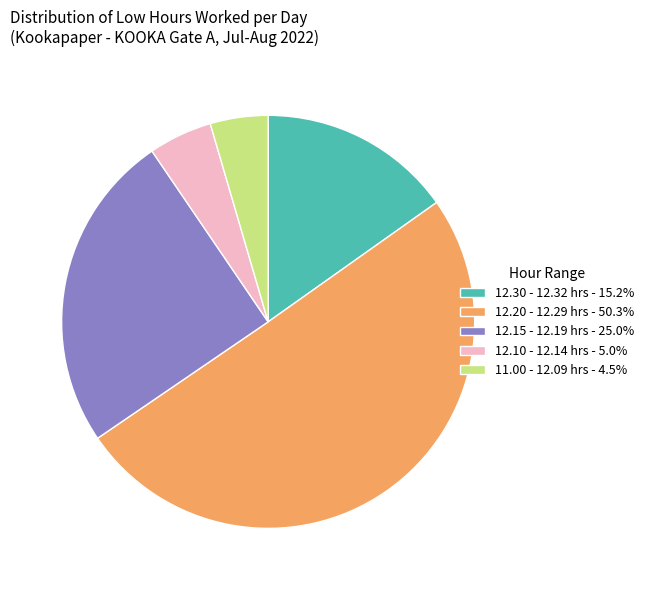

How many segments does this pie chart have?

5